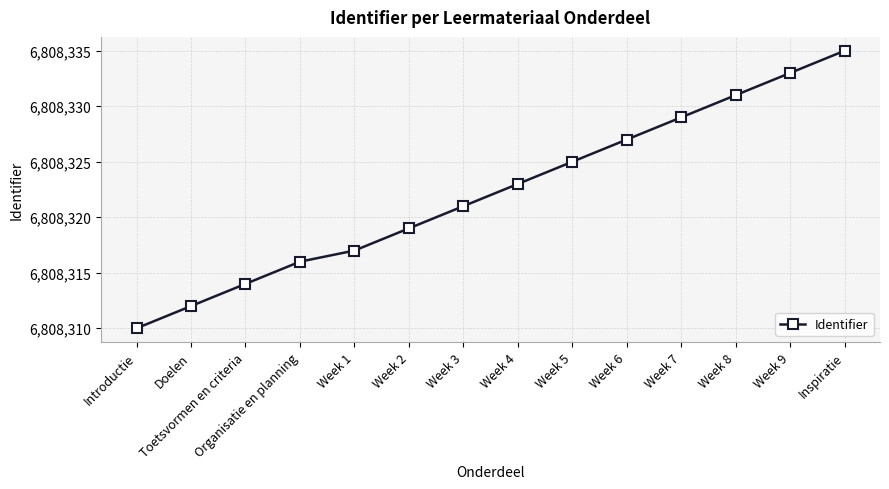

What is the difference between the maximum and minimum values?

25